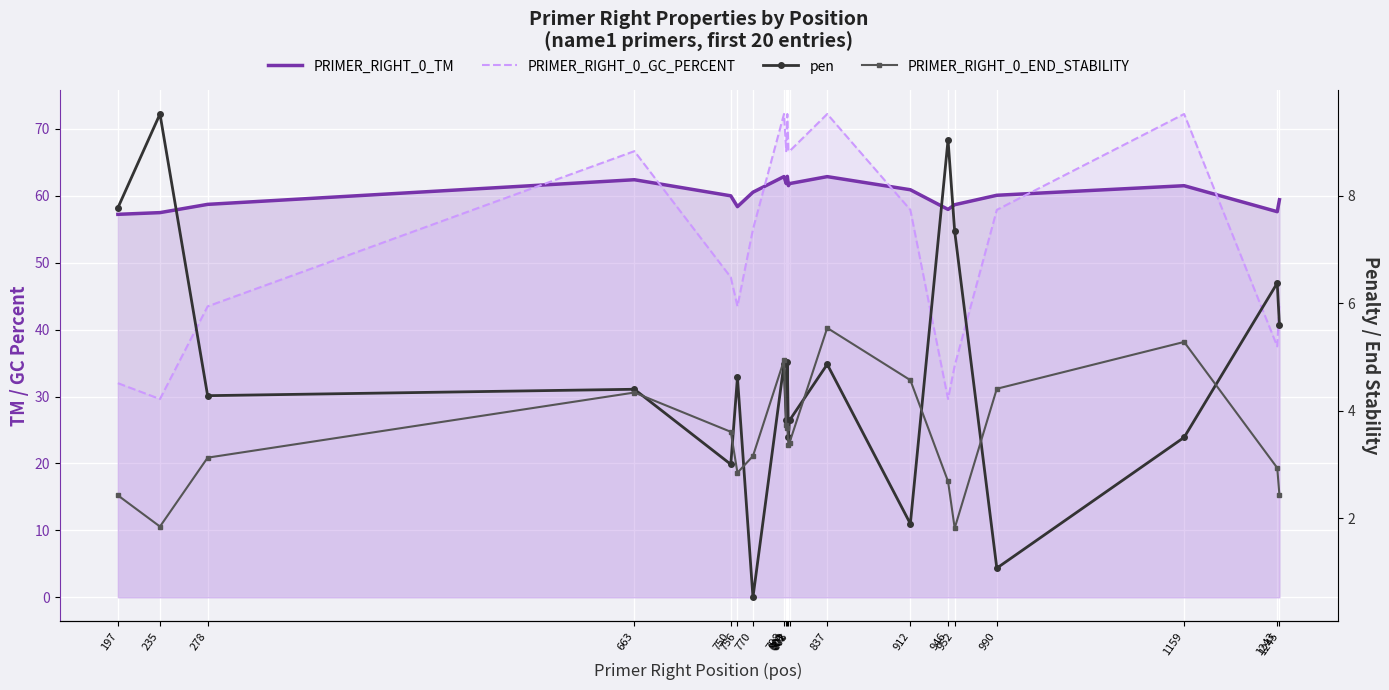

Which series has the widest spread of values?

PRIMER_RIGHT_0_GC_PERCENT